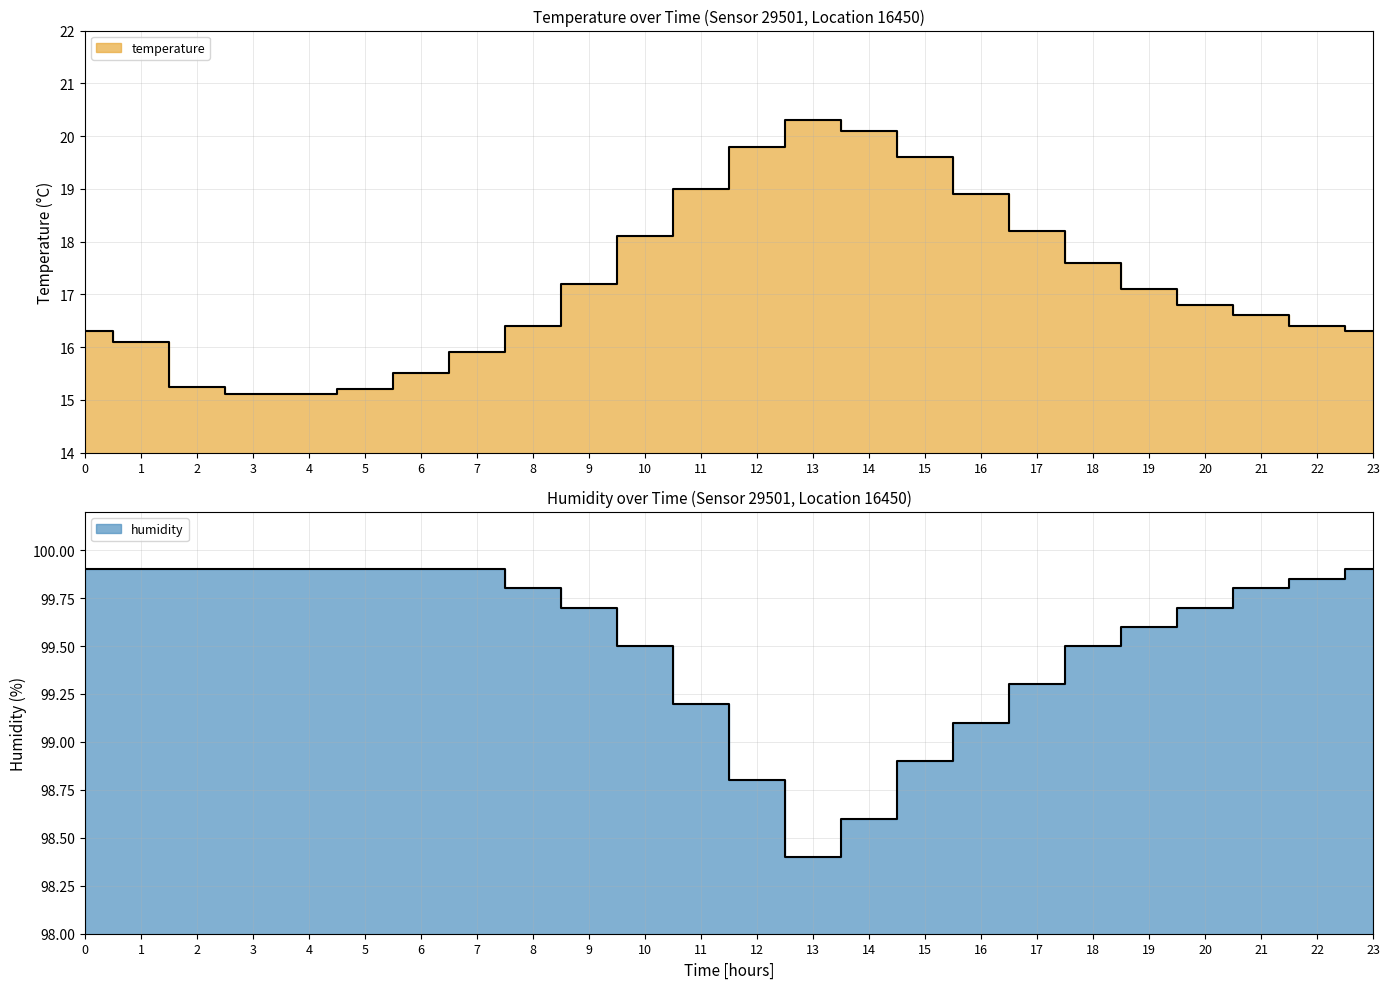

The humidity series shows 99.5 at 18. True or false?

True